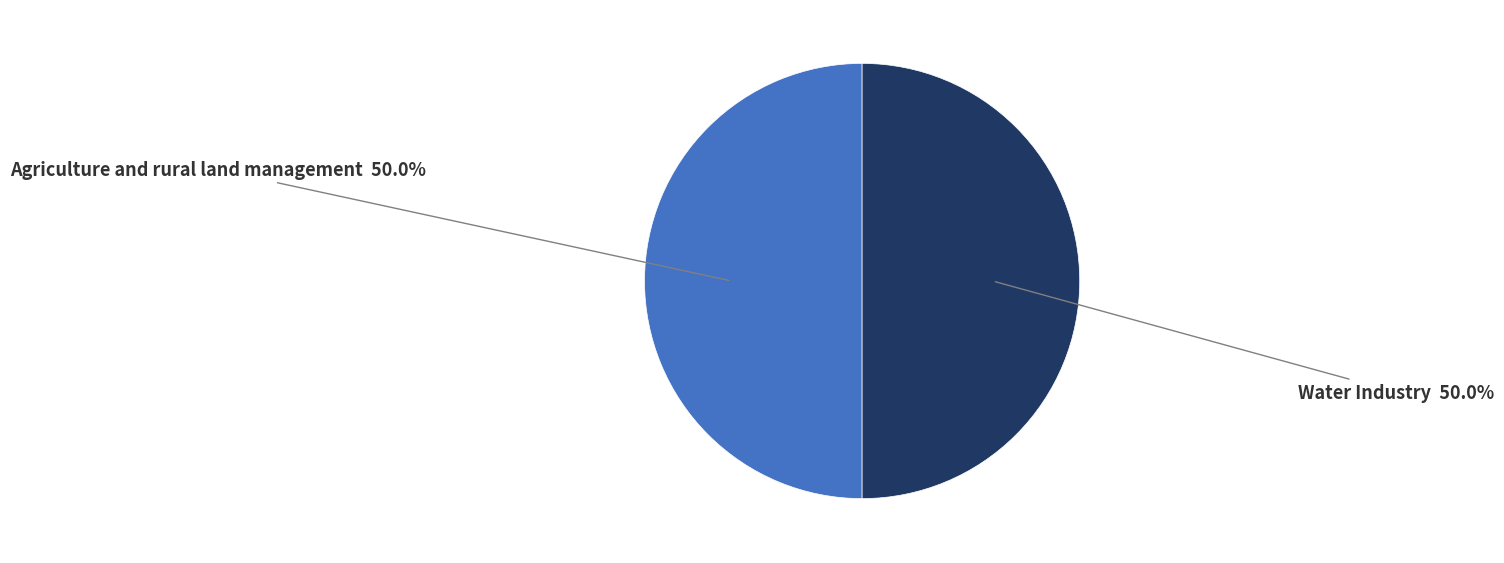

Combined, do Water Industry and Agriculture and rural land management account for over 50%?

Yes